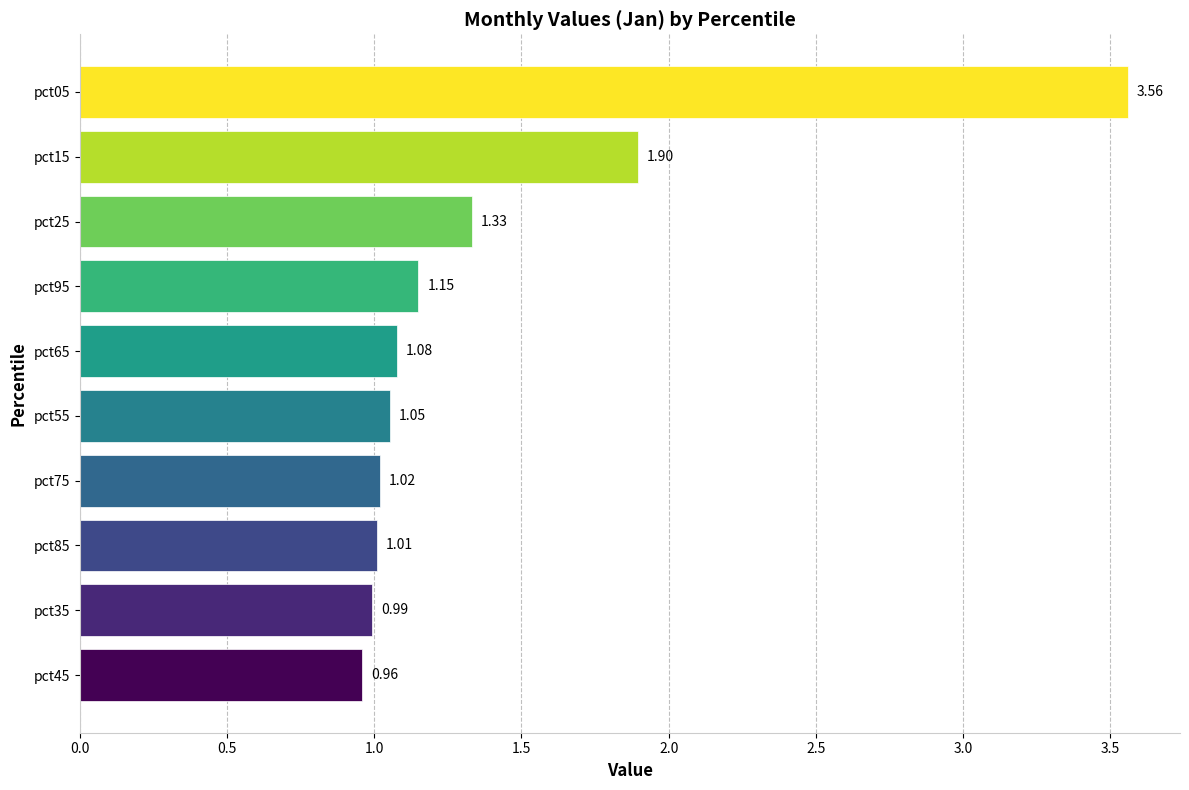

Between pct55 and pct95, which is larger?

pct95